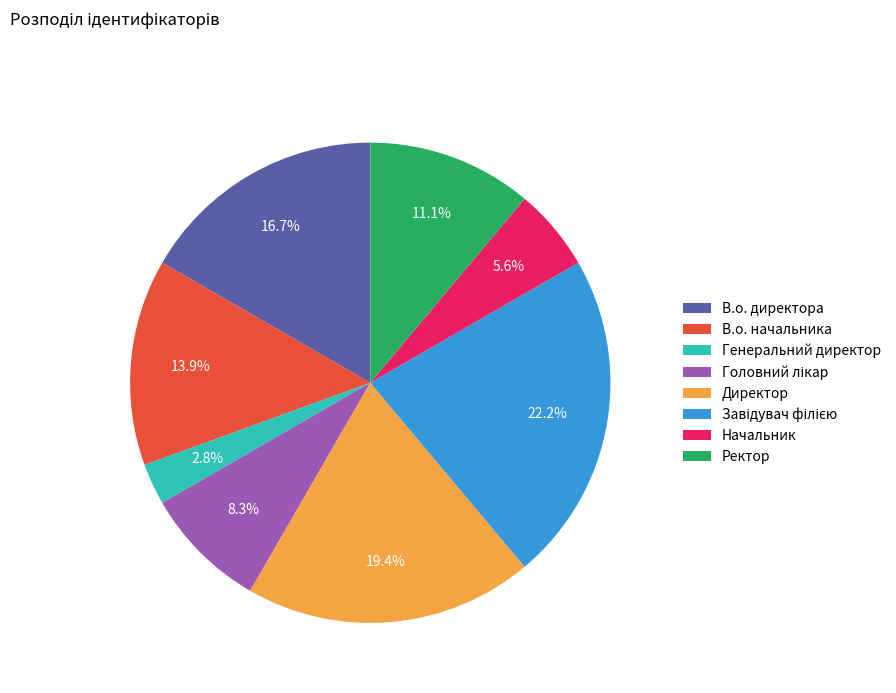

What percentage is the Директор slice, to the nearest percent?

19%